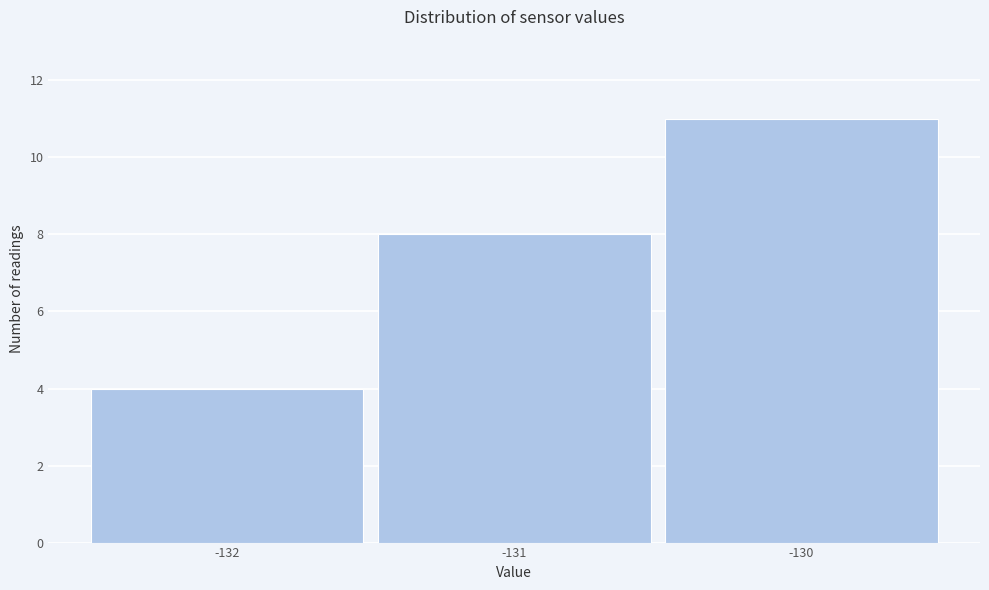

Reading left to right, list every bar in this chart as the range it spans on the x-axis followed by its height. The values are not printed on the chart, so give them approximately, as read against the axis.

-132.5 to -131.5: 4
-131.5 to -130.5: 8
-130.5 to -129.5: 11